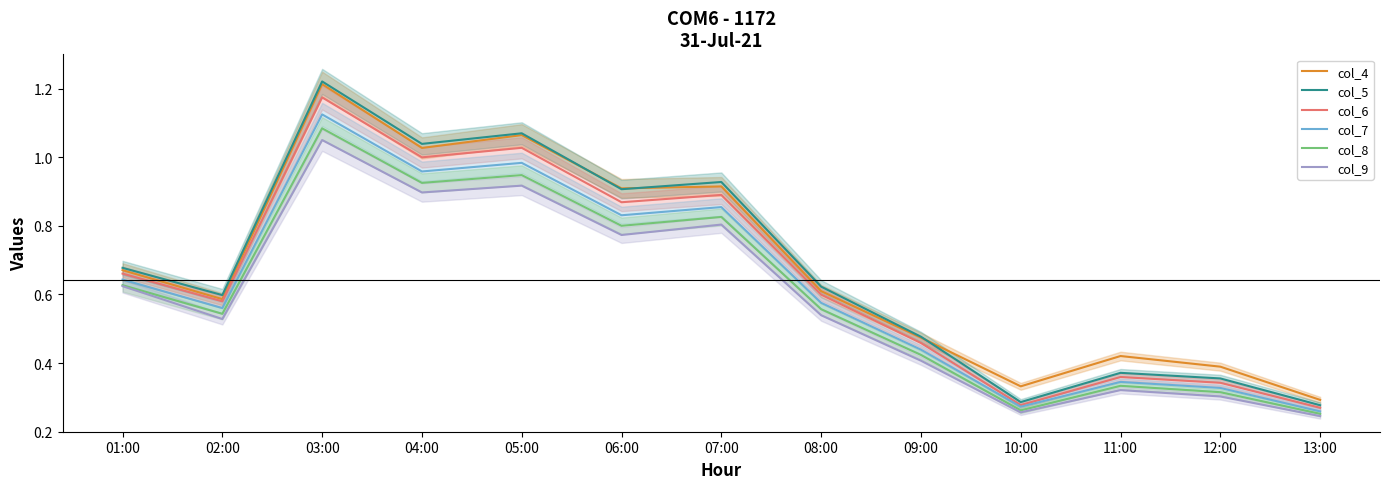

At 02:00, list the series in order from smallest to largest.

col_9, col_8, col_7, col_6, col_4, col_5